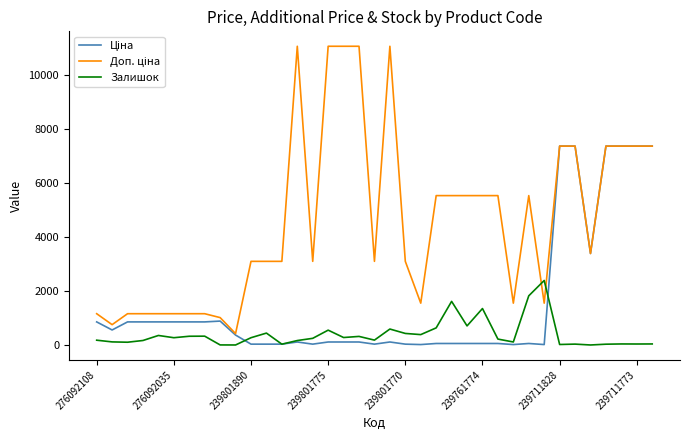

What is the greatest value displayed?

11055.0